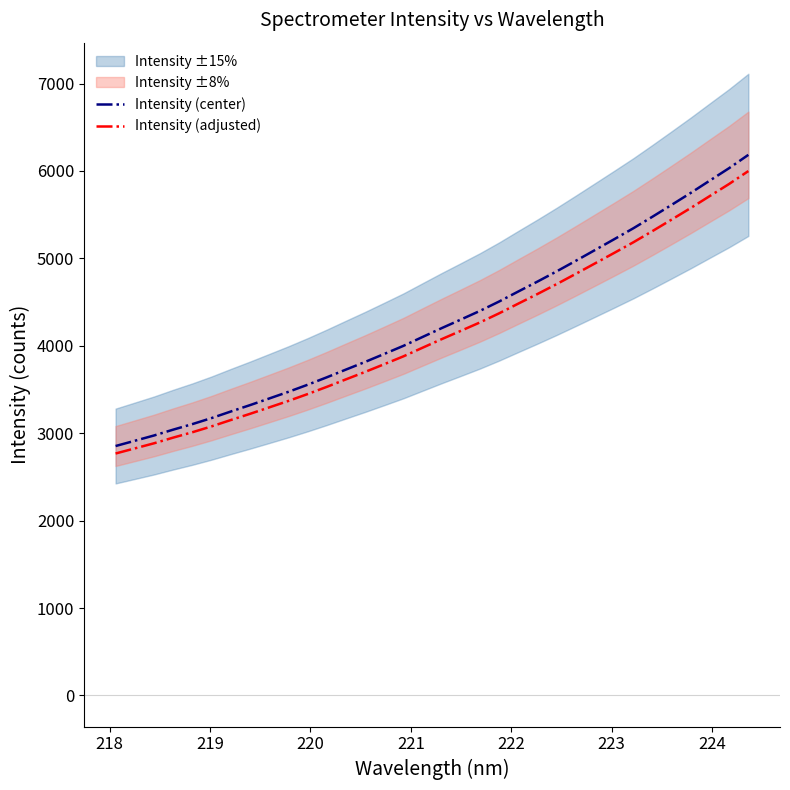

What is the minimum value for Intensity (adjusted)?

2767.9